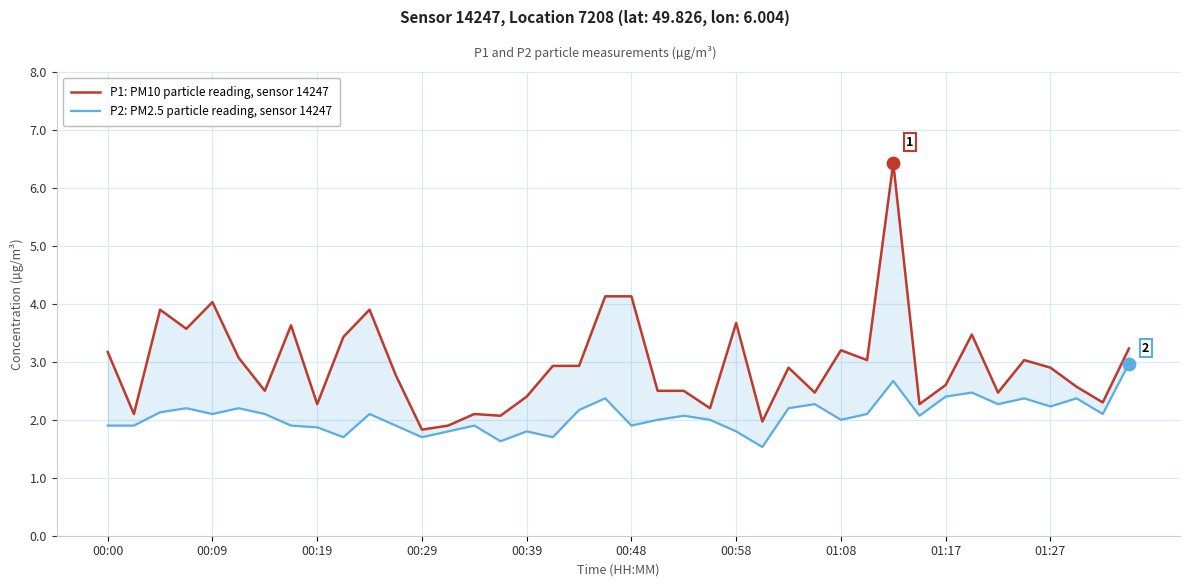

Which series reaches the minimum Y coordinate?

P2: PM2.5 particle reading, sensor 14247